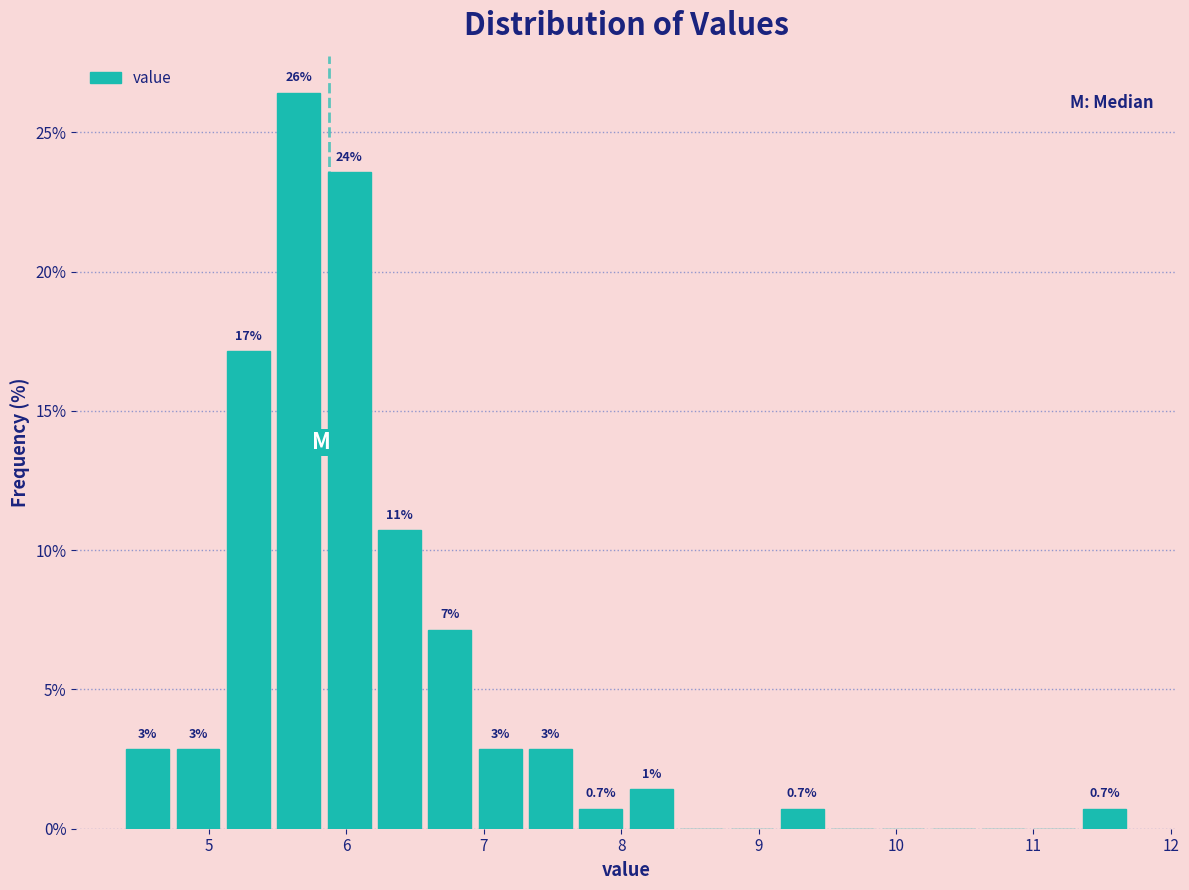

Around what value on the x-axis is the tallest bar? Give the approximate position of its centre, as read against the axis.

5.7